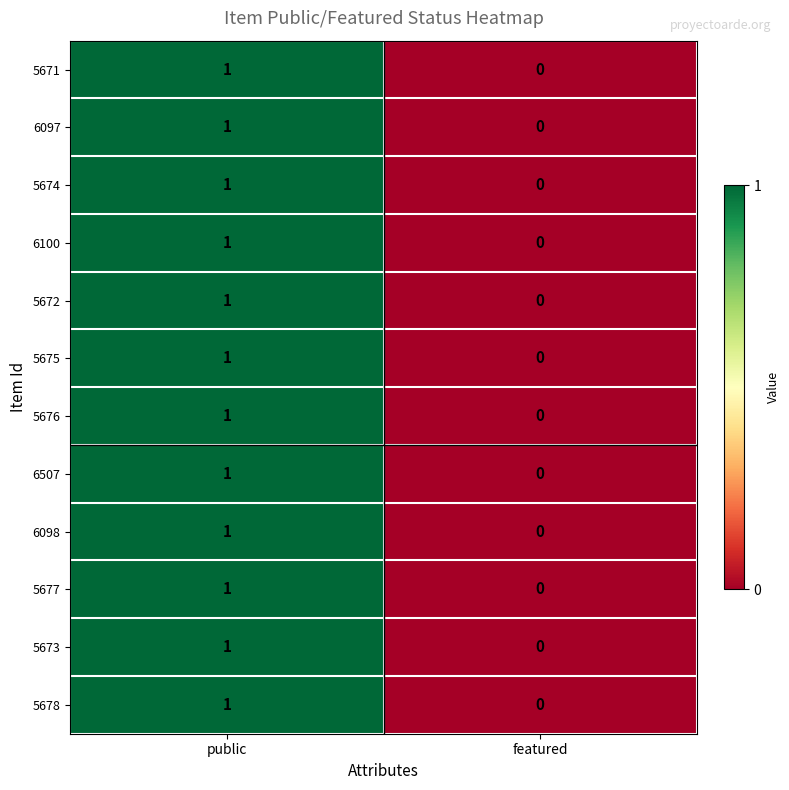

At which category is the sum across all series the highest?

public